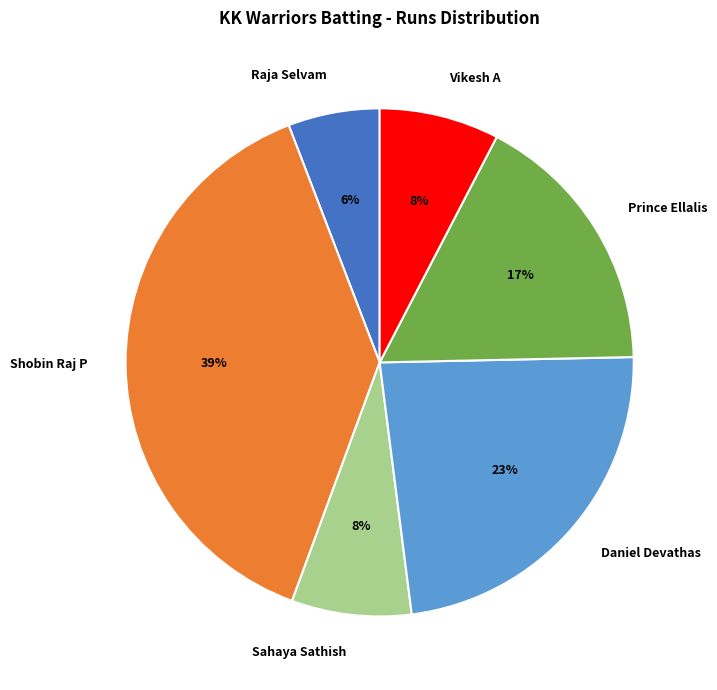

To the nearest percent, what percentage of the pie is Prince Ellalis?

17%